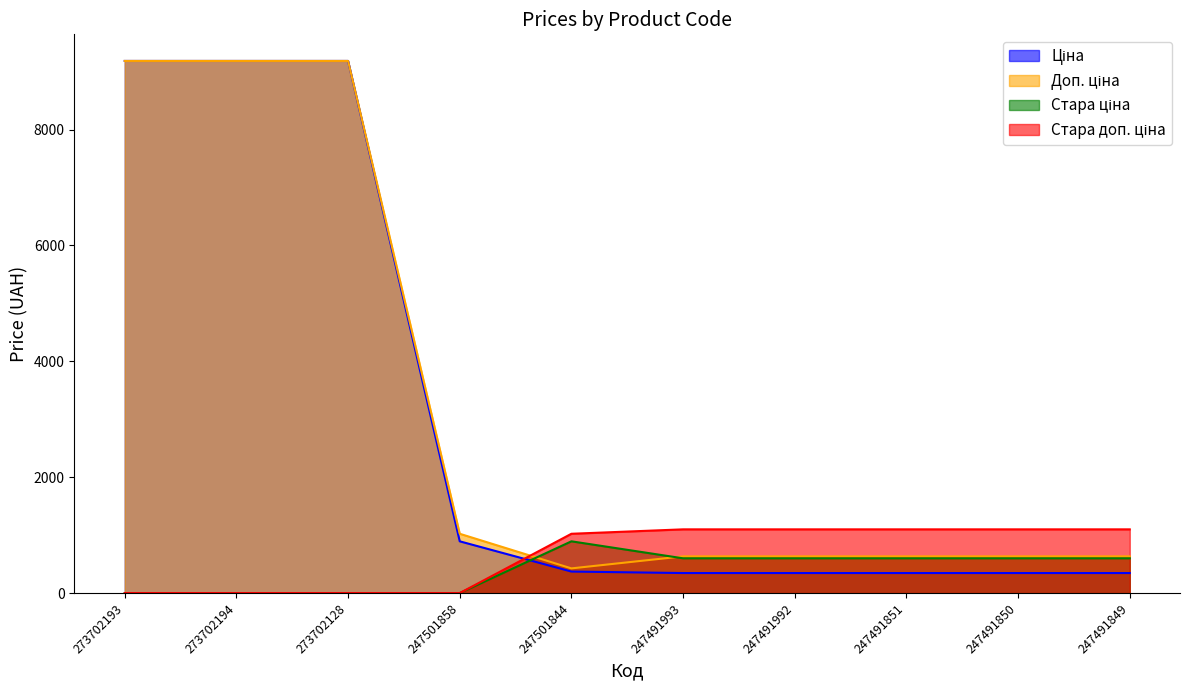

Reading right to left, extract all data points from this chart.

Ціна: 247491849=345.6	247491850=345.6	247491851=345.6	247491992=345.6	247491993=345.6	247501844=371.3	247501858=893.3	273702128=9185.9	273702194=9185.9	273702193=9185.9
Доп. ціна: 247491849=634.0	247491850=634.0	247491851=634.0	247491992=634.0	247491993=634.0	247501844=426.0	247501858=1023.7	273702128=9185.9	273702194=9185.9	273702193=9185.9
Стара ціна: 247491849=599.9	247491850=599.9	247491851=599.9	247491992=599.9	247491993=599.9	247501844=893.3	247501858=0.0	273702128=0.0	273702194=0.0	273702193=0.0
Стара доп. ціна: 247491849=1100.0	247491850=1100.0	247491851=1100.0	247491992=1100.0	247491993=1100.0	247501844=1023.7	247501858=0.0	273702128=0.0	273702194=0.0	273702193=0.0